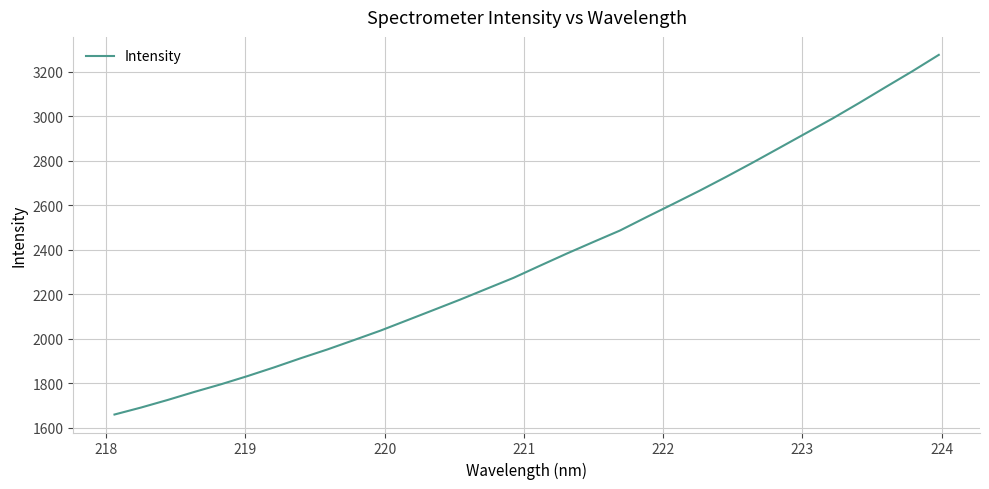

What is the maximum value shown in the chart?

3275.9